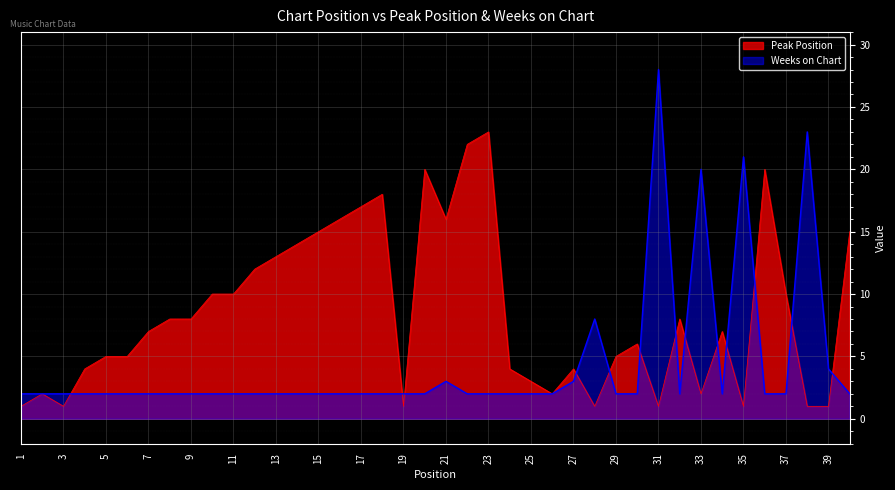

Does the chart display data point markers on the line(s)?

No